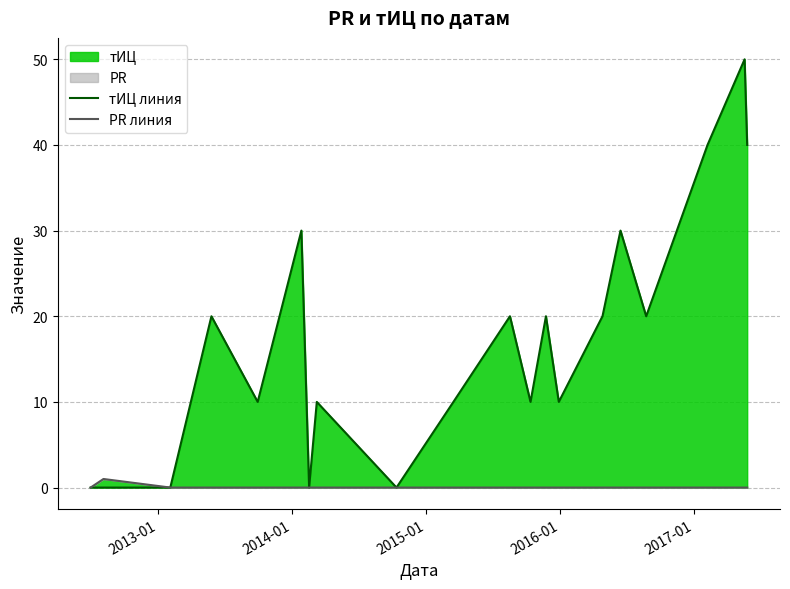

Which series has the widest spread of values?

тИЦ линия